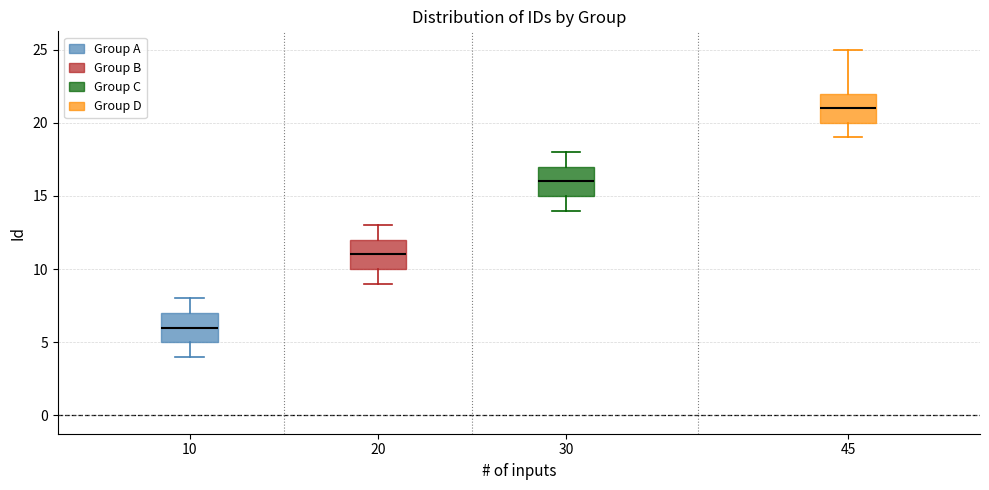

Reading left to right, read every box against the y-axis: the position of its median line, the range the box covers, and the ends of its whiskers. The values are not printed on the chart, so give them approximately, as read against the axis.

10: median 6, box 5 to 7, whiskers 4 to 8
20: median 11, box 10 to 12, whiskers 9 to 13
30: median 16, box 15 to 17, whiskers 14 to 18
45: median 21, box 20 to 22, whiskers 19 to 25